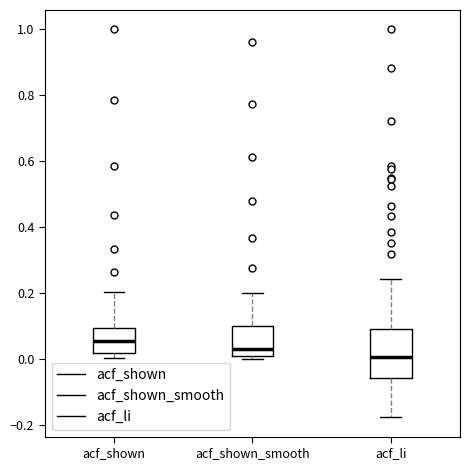

Reading left to right, transcribe this box plot: for each box, give where its median line is, the range the box spans, and where its two whiskers end, as read against the y-axis. The values are not printed on the chart, so give them approximately, as read against the axis.

acf_shown: median 0.06, box 0.02 to 0.10, whiskers 0.00 to 0.20
acf_shown_smooth: median 0.04, box 0.00 to 0.10, whiskers 0.00 (just below the box's lower edge) to 0.20
acf_li: median 0.00, box -0.06 to 0.10, whiskers -0.18 to 0.24